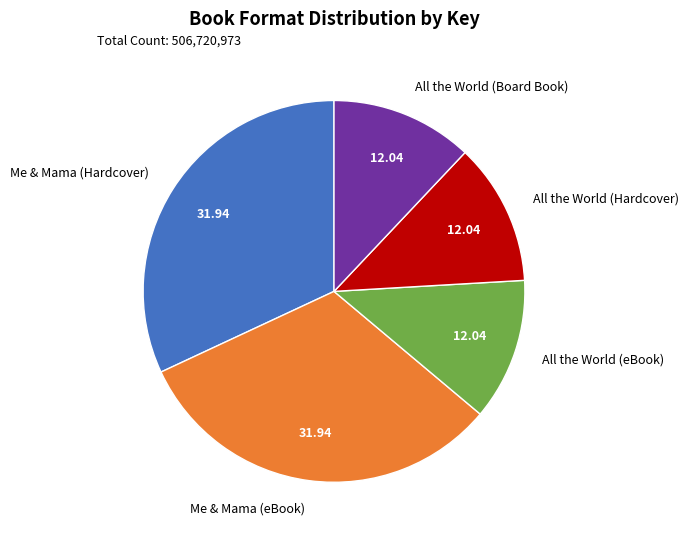

Is it true that Me & Mama (Hardcover) is 32% of the pie?

True